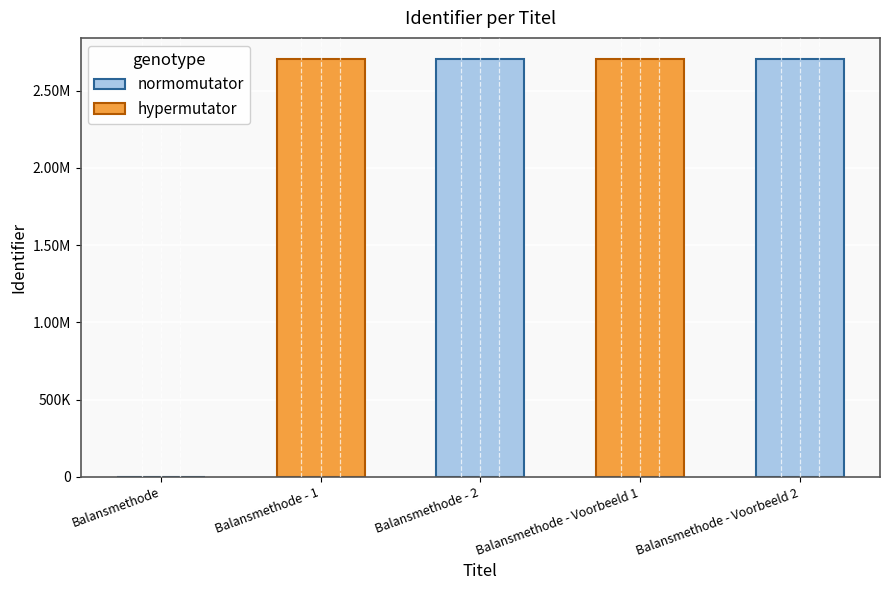

Rank the categories by value from highest to lowest.

Balansmethode - Voorbeeld 2, Balansmethode - Voorbeeld 1, Balansmethode - 2, Balansmethode - 1, Balansmethode